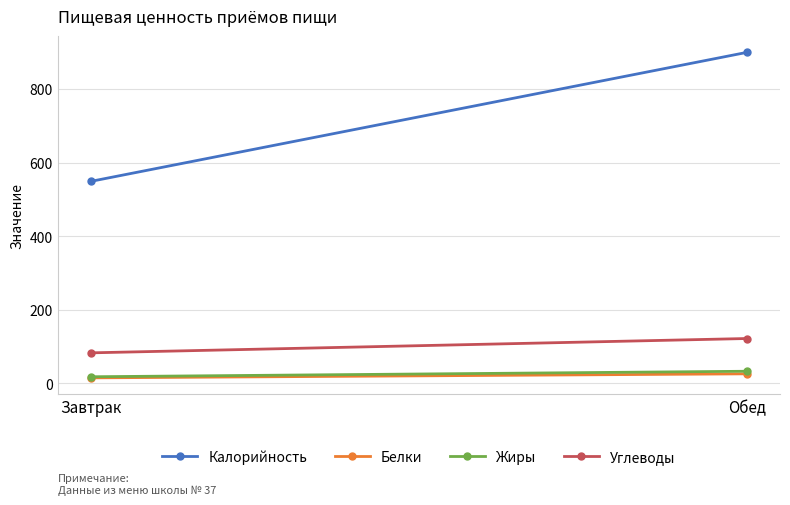

What is the label of the 2nd point from the left?

Обед